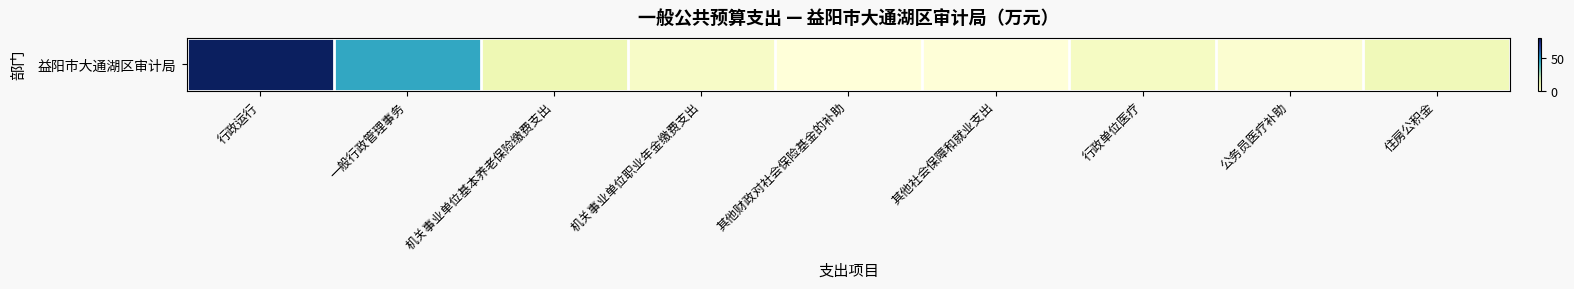

List the labels in order of value, smallest first.

其他财政对社会保险基金的补助, 其他社会保障和就业支出, 公务员医疗补助, 机关事业单位职业年金缴费支出, 行政单位医疗, 住房公积金, 机关事业单位基本养老保险缴费支出, 一般行政管理事务, 行政运行